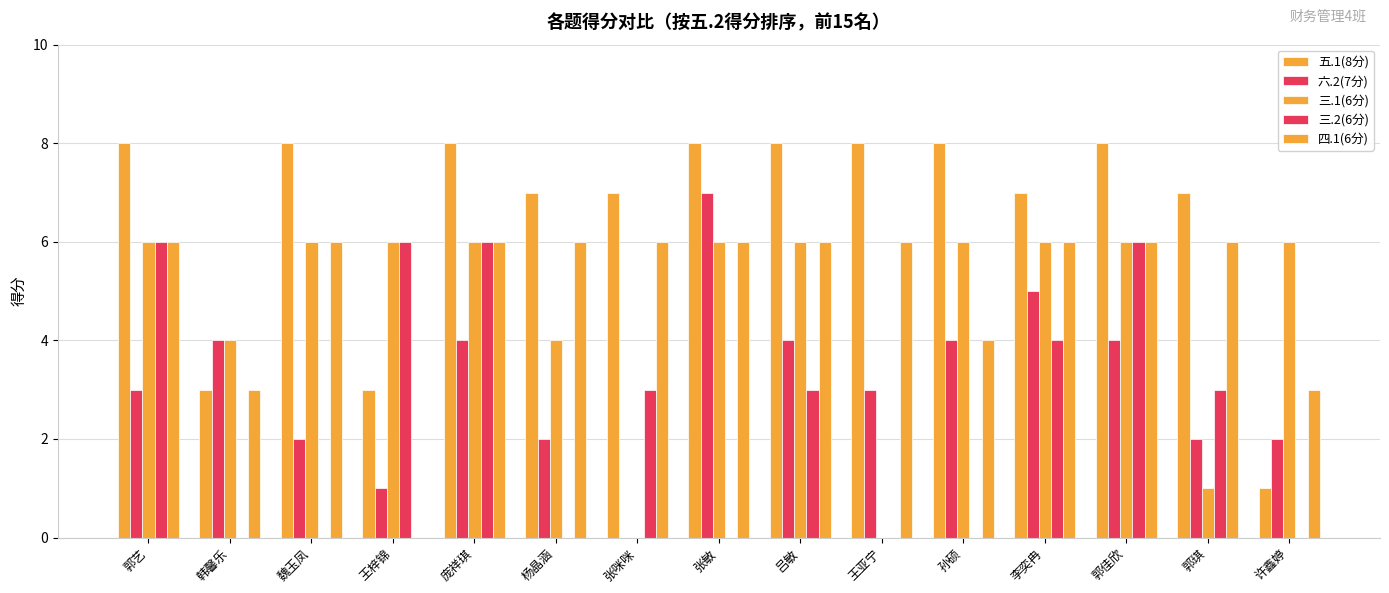

Are the bars horizontal?

No